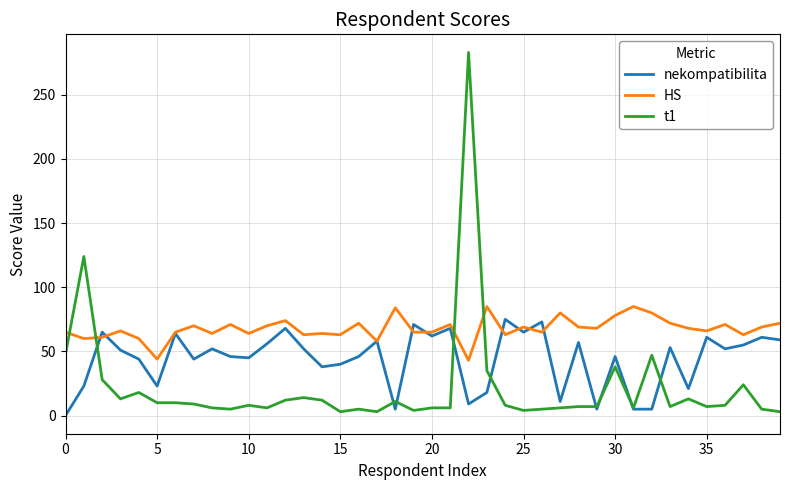

Which series ends up on top after the final intersection of HS and t1?

HS